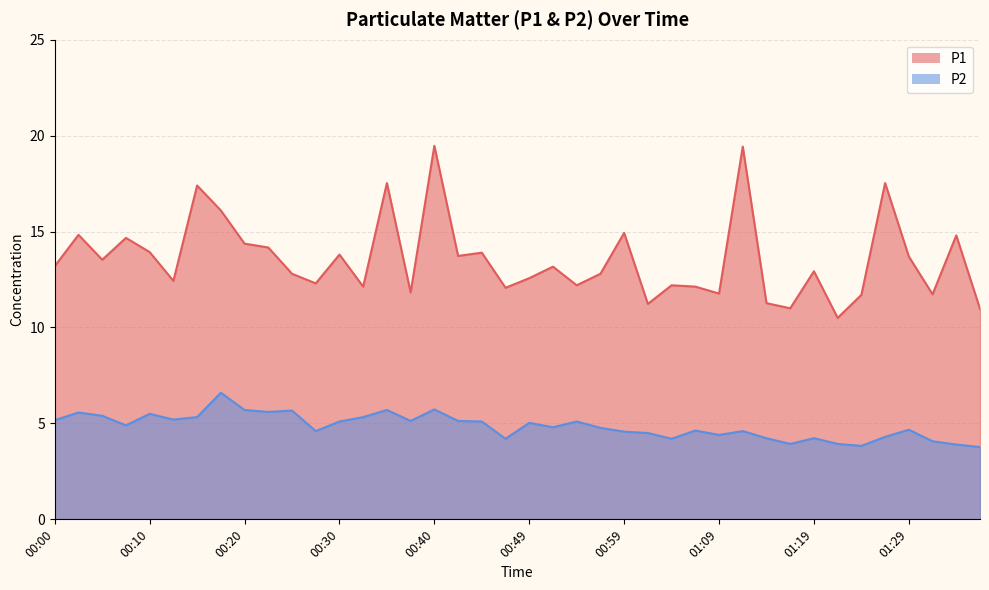

In P2, how many points are lower than both neighbors (excluding endpoints)?

11